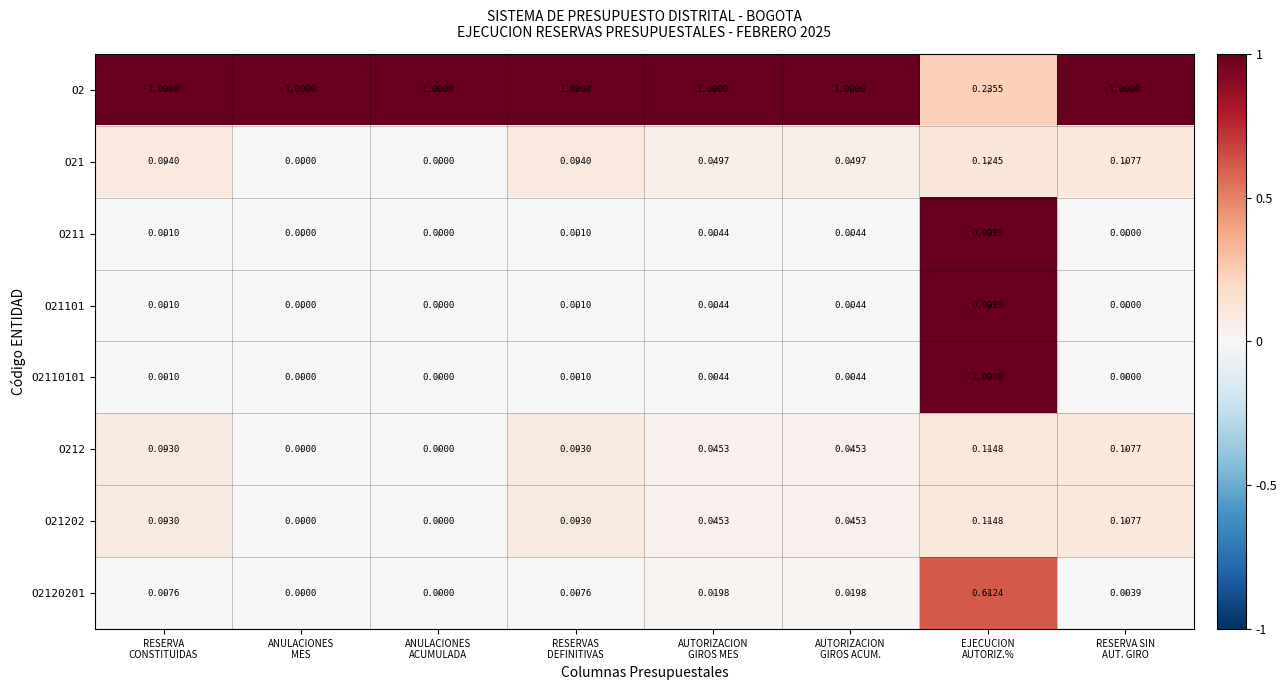

How many data points in O2110101 are above 0?

5